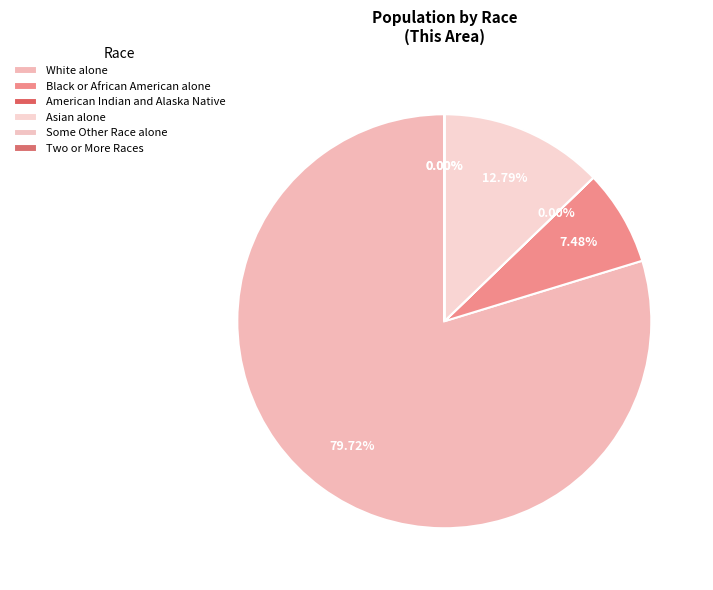

To the nearest percent, what is the difference between the largest and smallest slice percentages?

80%